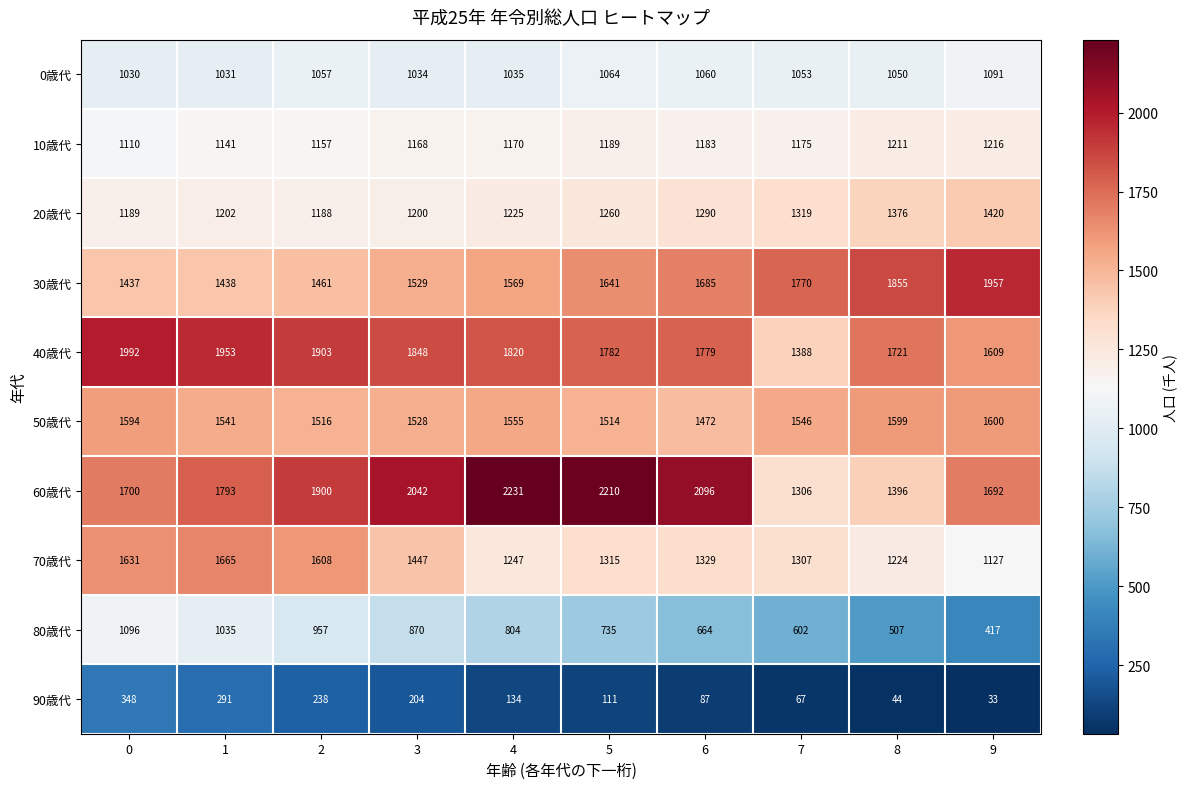

Where is 10歳代 nearest to the value 1163?

3